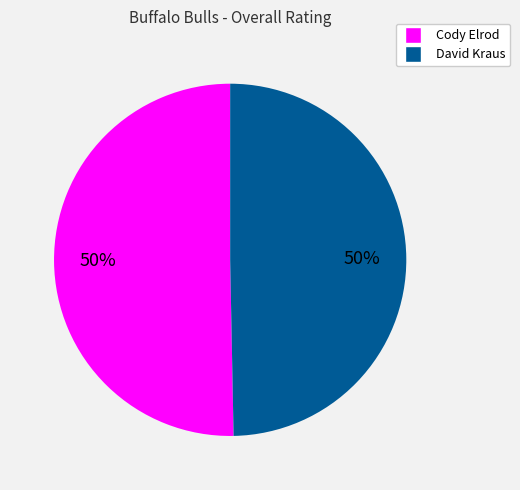

What is the ratio of the value at David Kraus to the value at Cody Elrod?

1.0